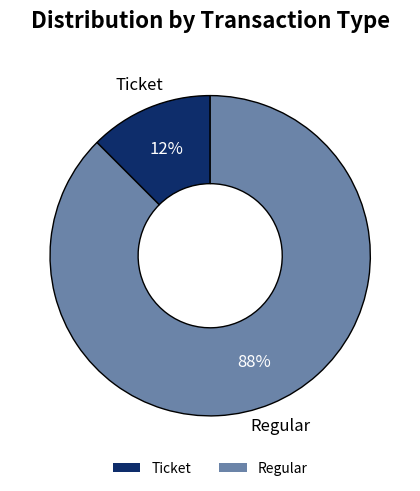

How many segments does this pie chart have?

2